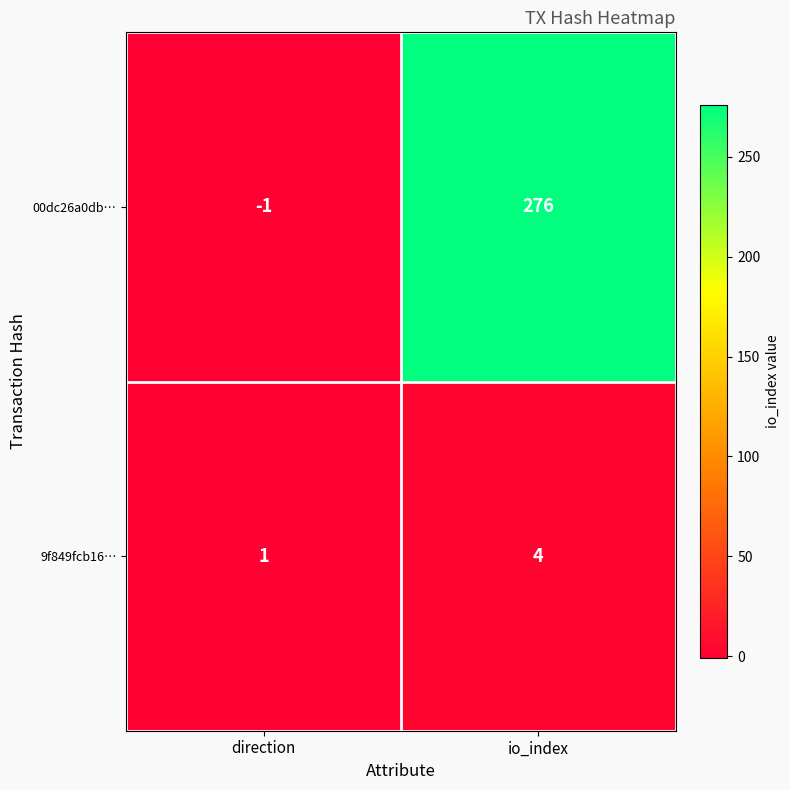

Rank the series by their average value, from lowest to highest.

9f849fcb16…, 00dc26a0db…